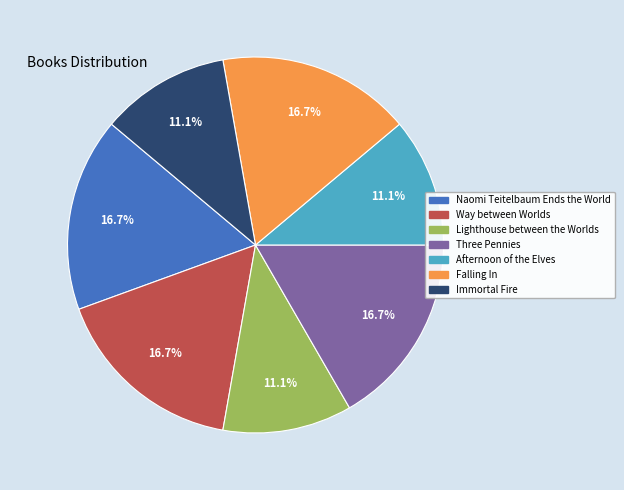

The Three Pennies slice represents 2% of the pie. True or false?

False